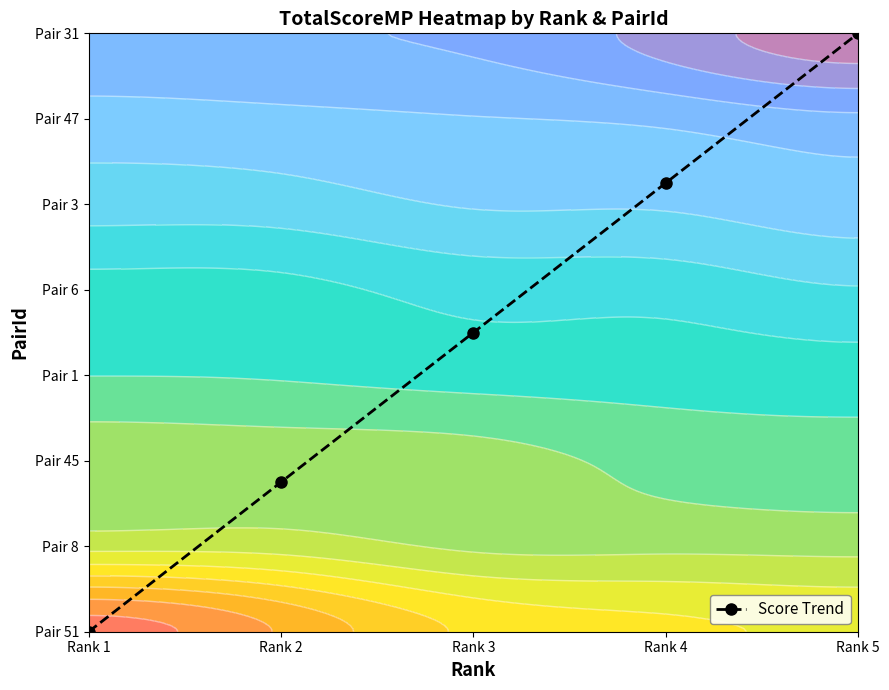

The value at Rank 3 is 1.4. True or false?

False